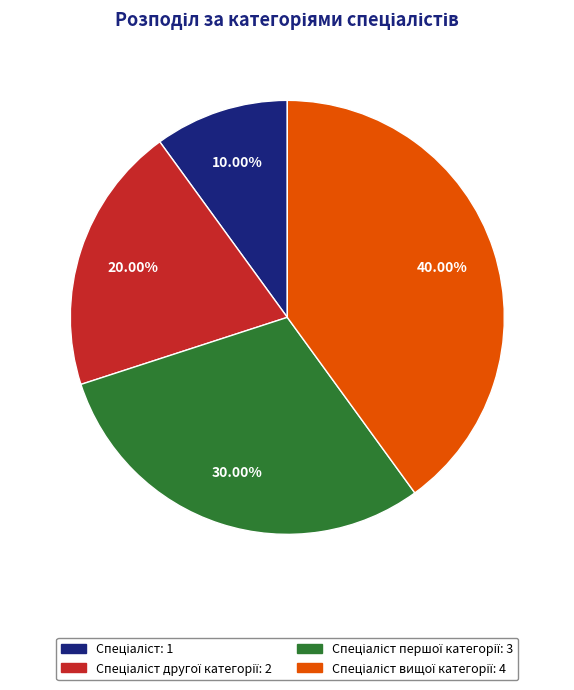

Is there a majority slice in this chart?

No